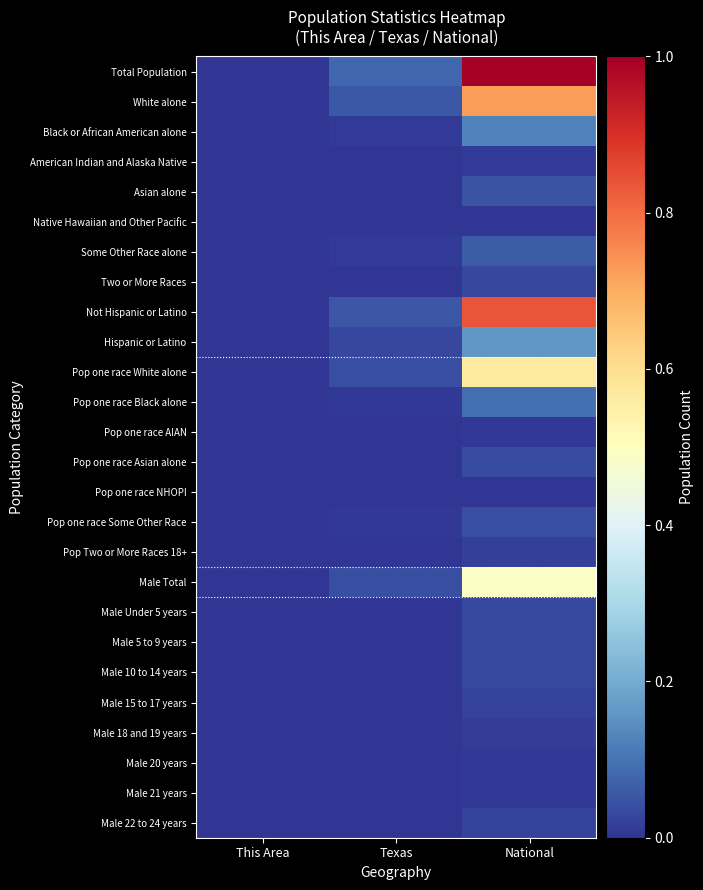

Which category has the lowest value across all series?

This Area